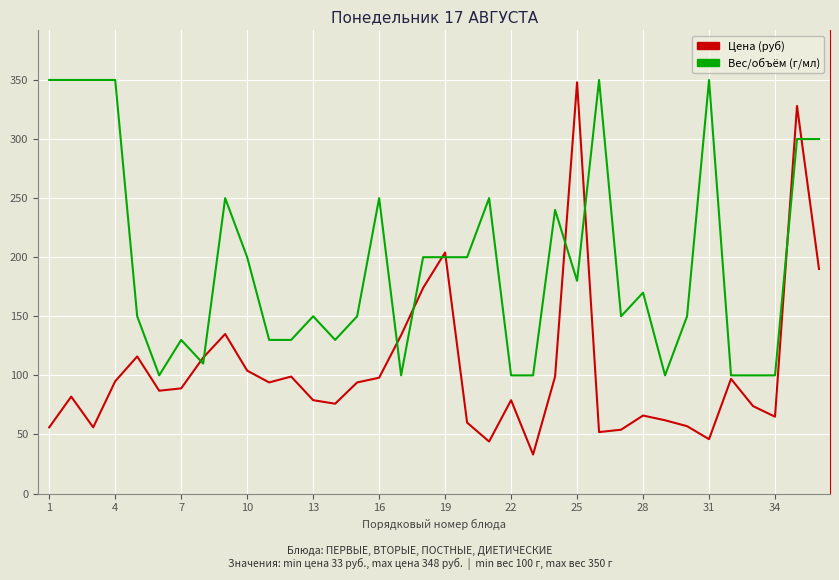

Which series has the largest total across all categories?

Вес/объём (г/мл)